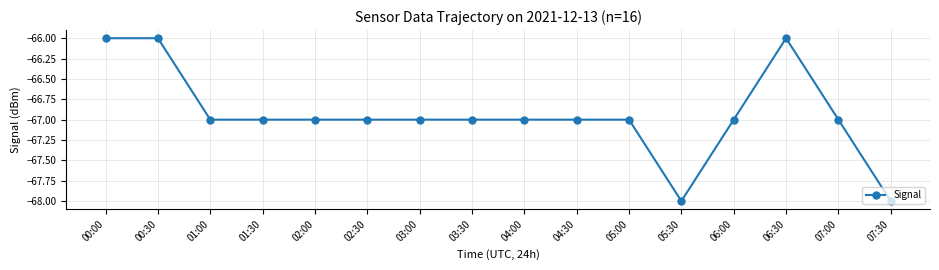

What is the minimum value shown in the chart?

-68